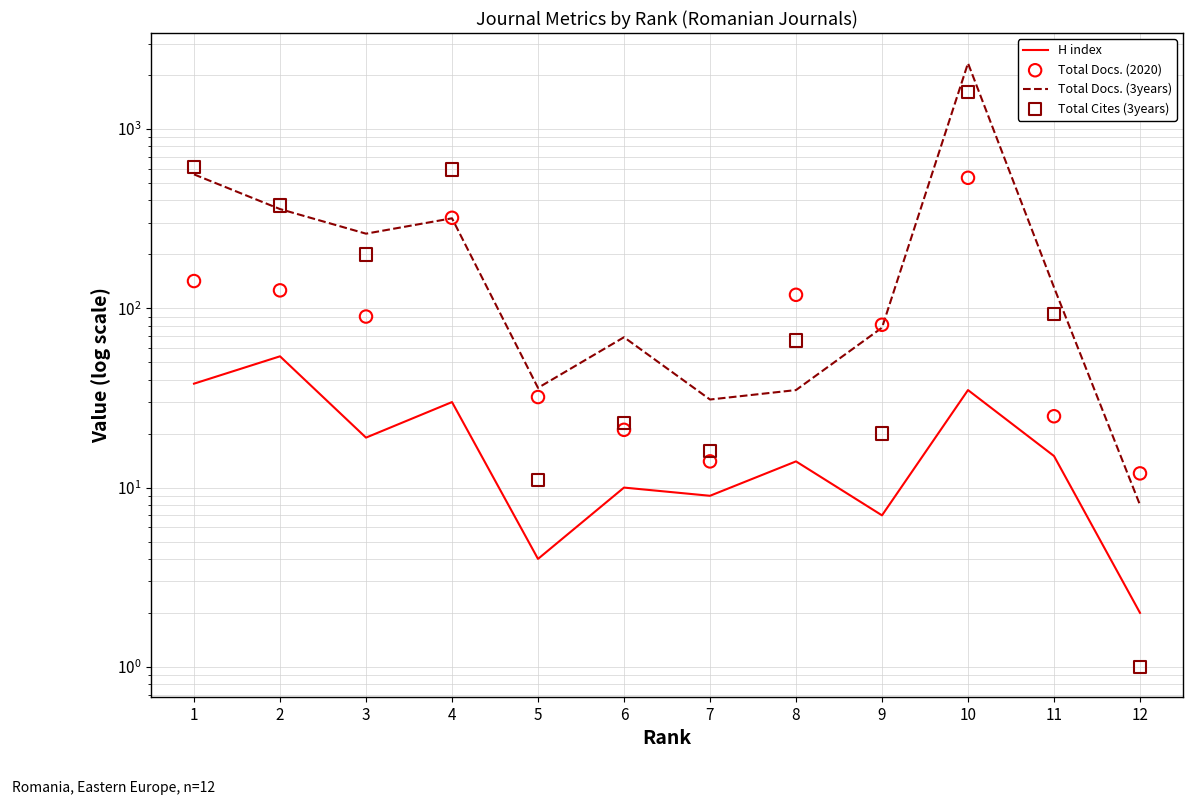

Which series has the largest Y range (max minus min)?

Total Docs. (3years)